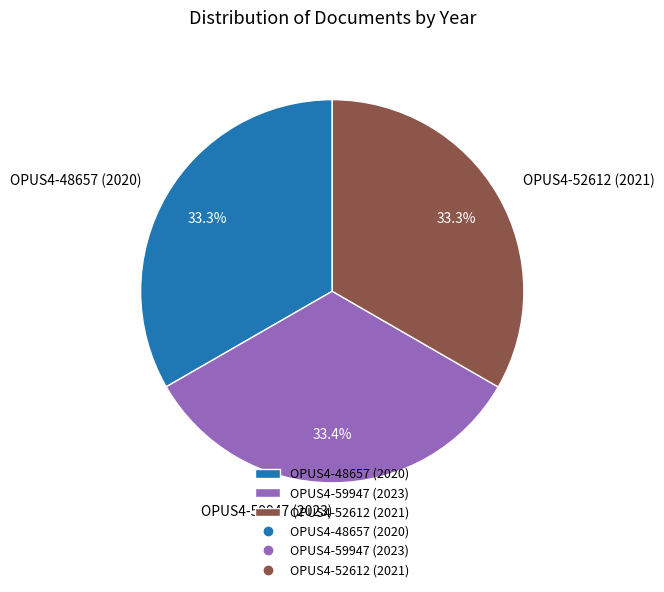

True or false: OPUS4-48657 (2020) accounts for 40% of the total.

False